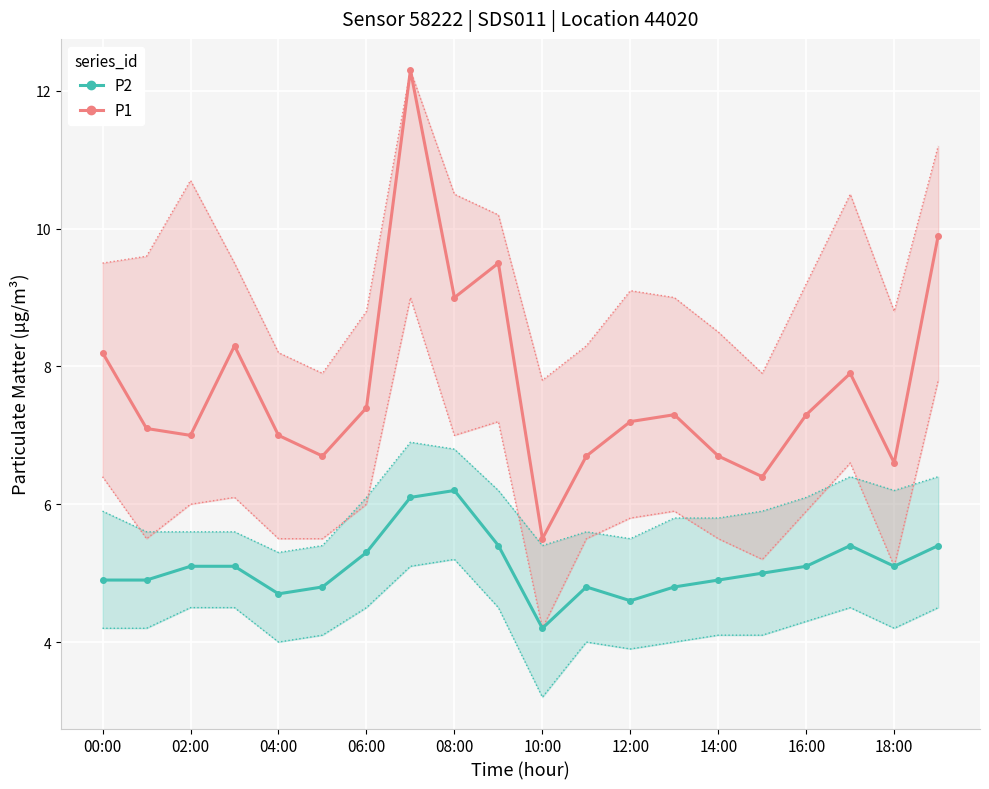

What is the highest value of the P2 series?

6.2